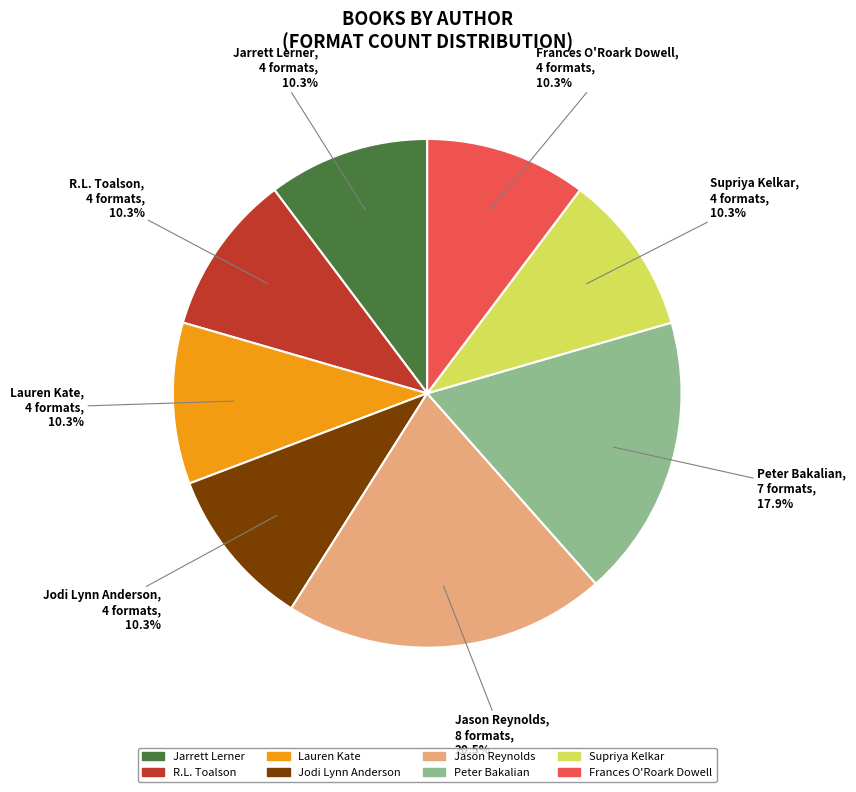

How many segments does this pie chart have?

8